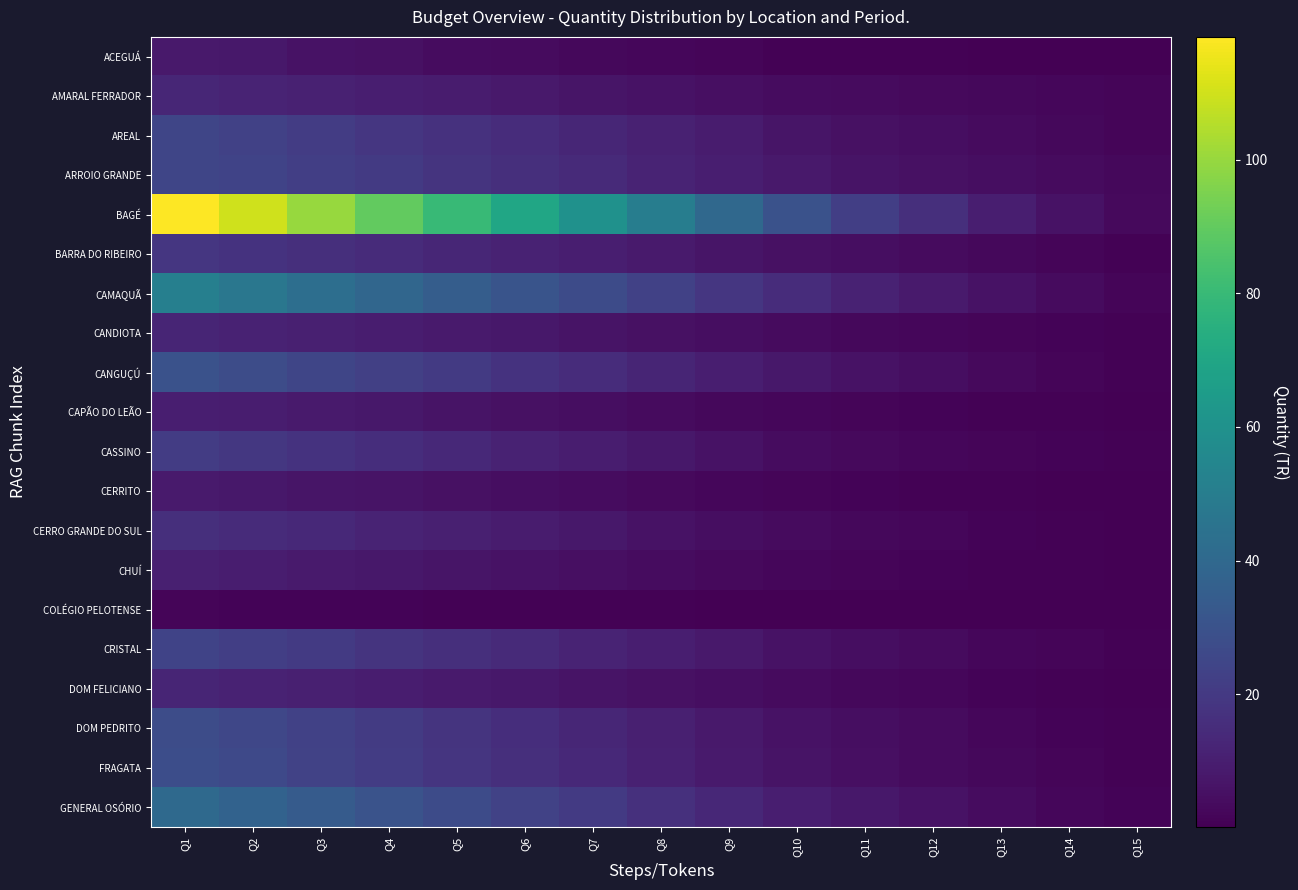

Which series has the widest spread of values?

BAGÉ